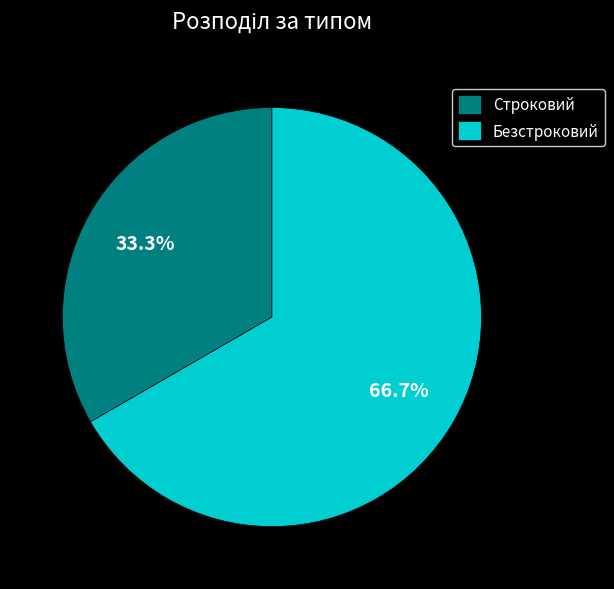

Between Безстроковий and Строковий, which is larger?

Безстроковий